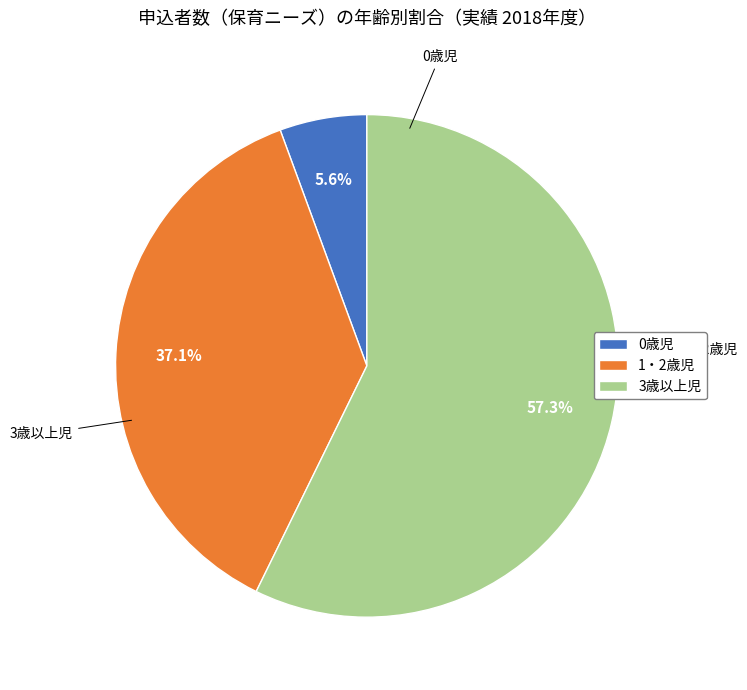

Does 3歳以上児 account for over 50% of the chart?

Yes